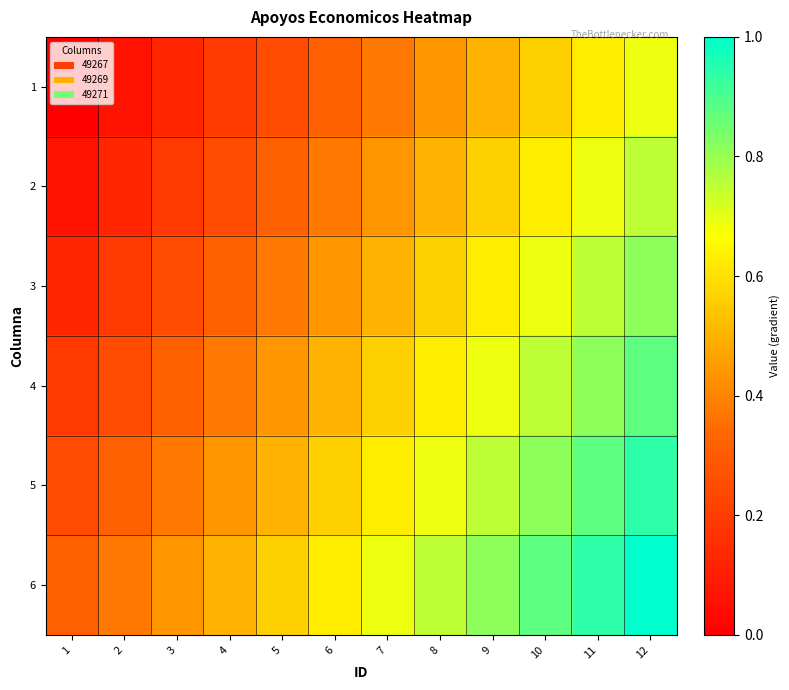

What is the spread (max minus min) of values at 8?

0.3